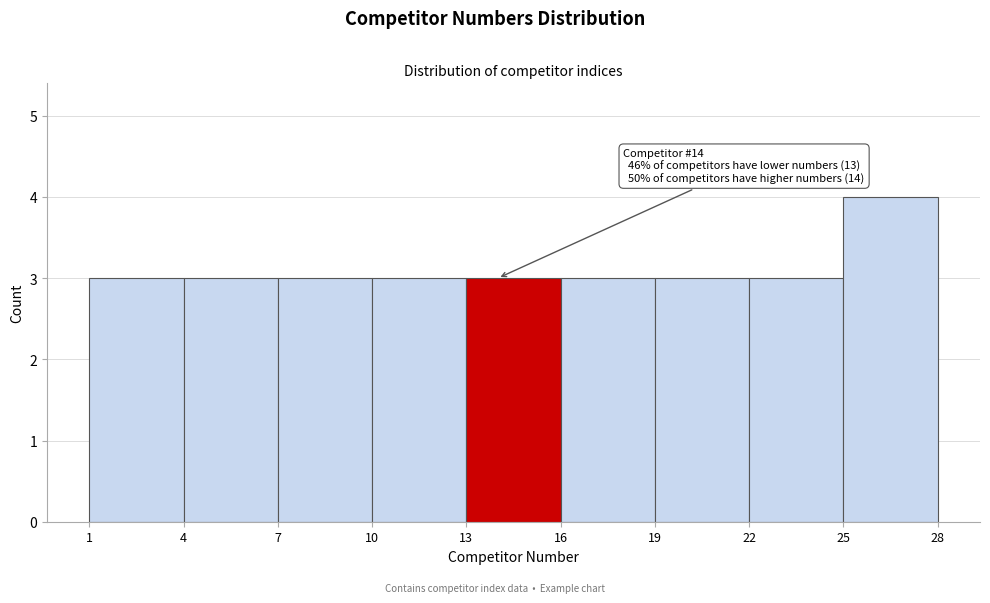

Which range on the x-axis has the tallest bar?

25 to 28